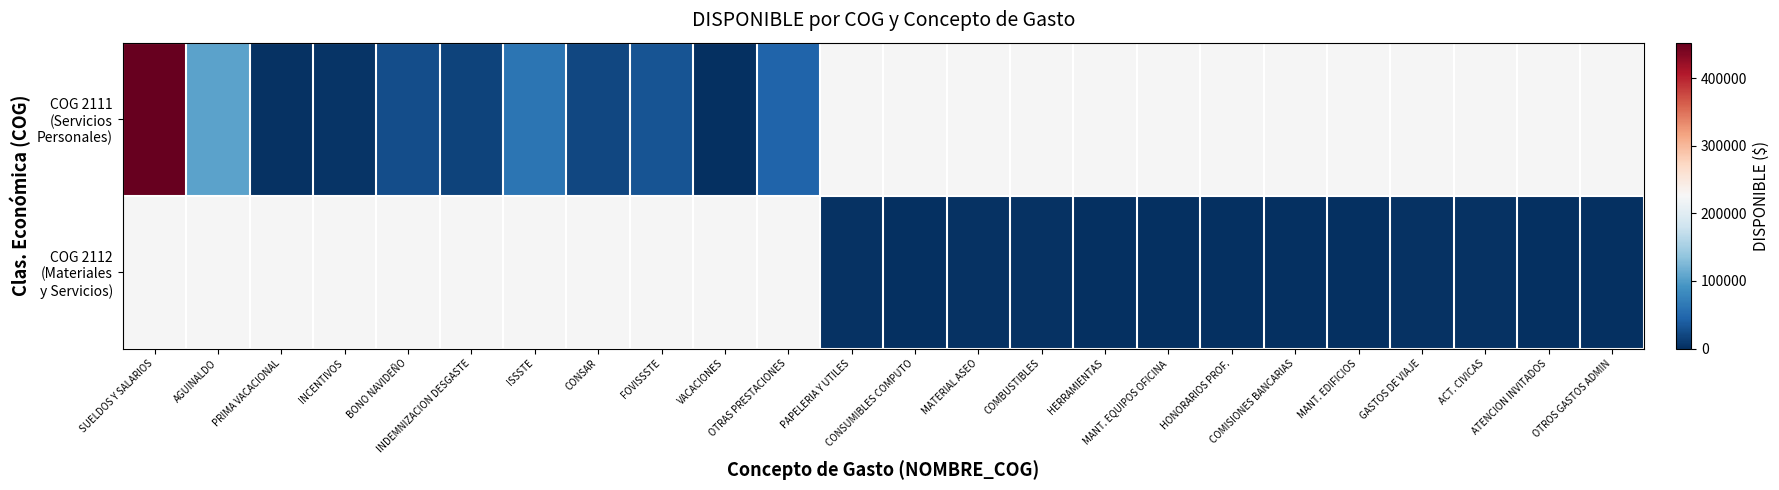

Where is COG 2111 (Servicios Personales) nearest to the value 227023?

AGUINALDO